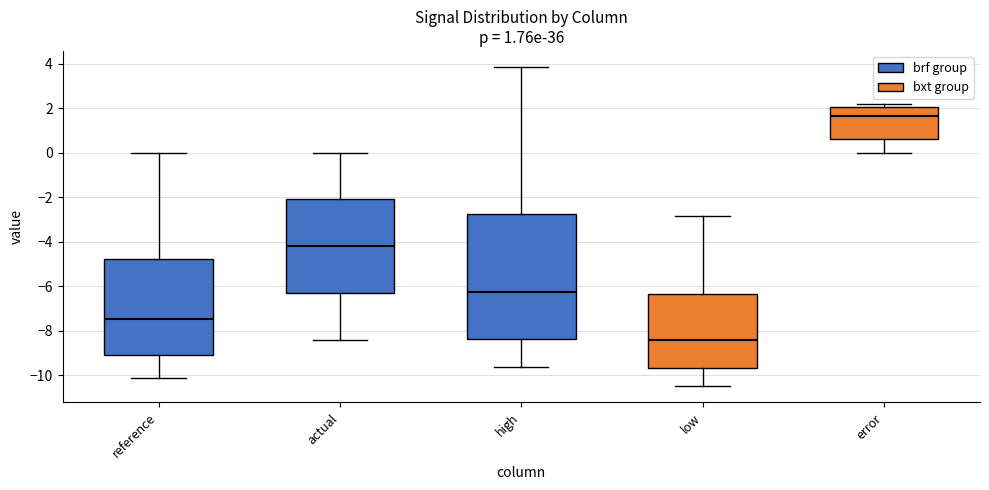

Which box is the tallest, from its lower edge to its upper edge?

high